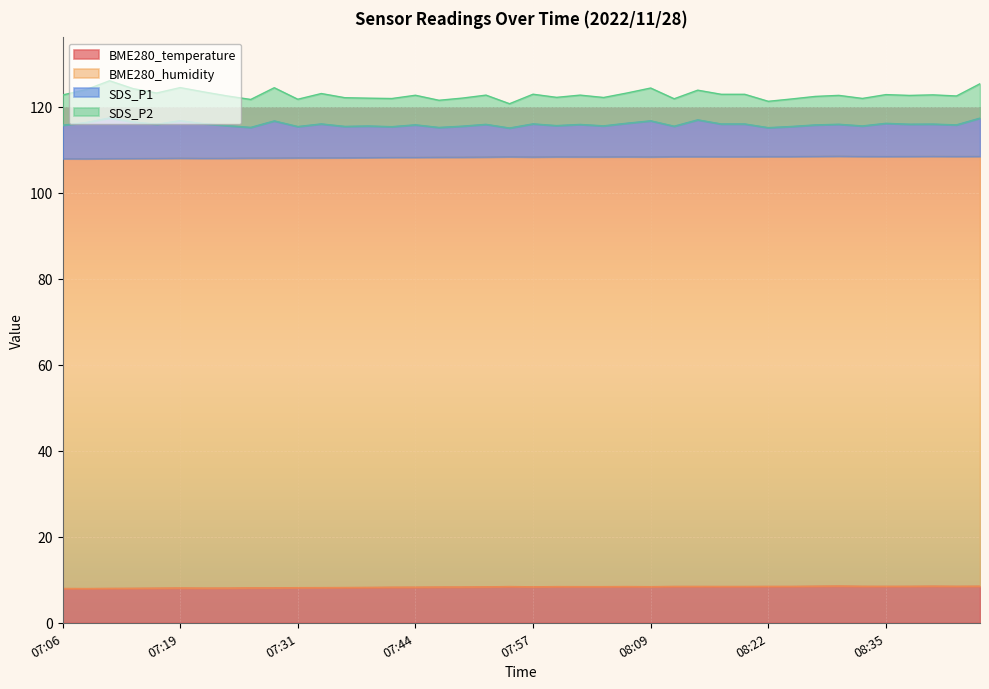

At which category is the sum across all series the highest?

07:11